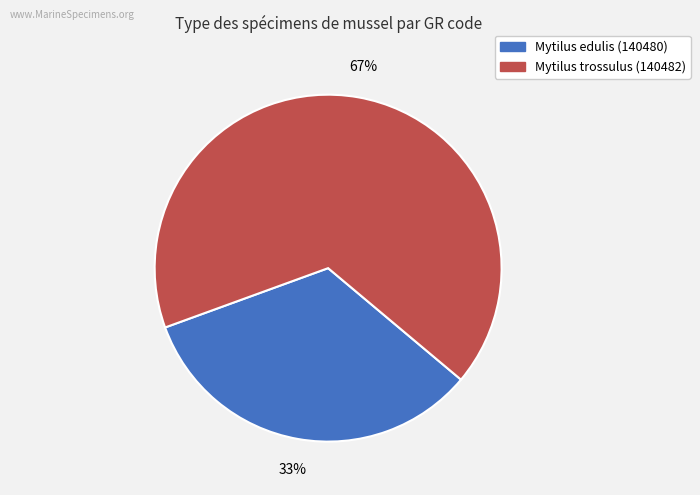

Is there any slice that represents more than half of the pie?

Yes